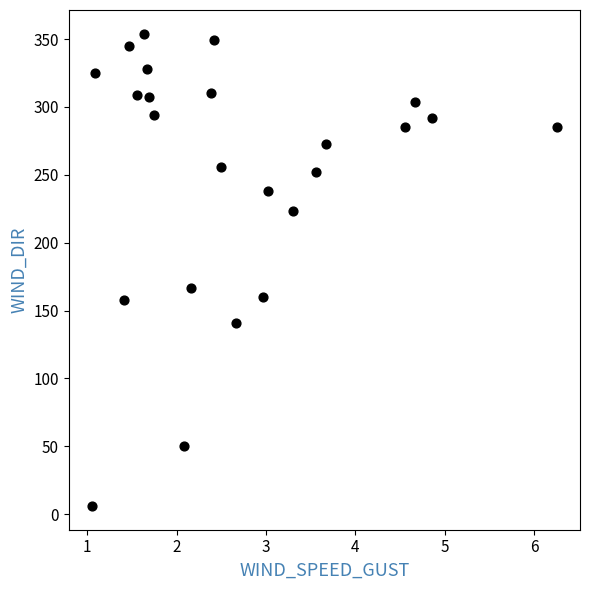

What Y value in the scatter plot is closest to 180?

167